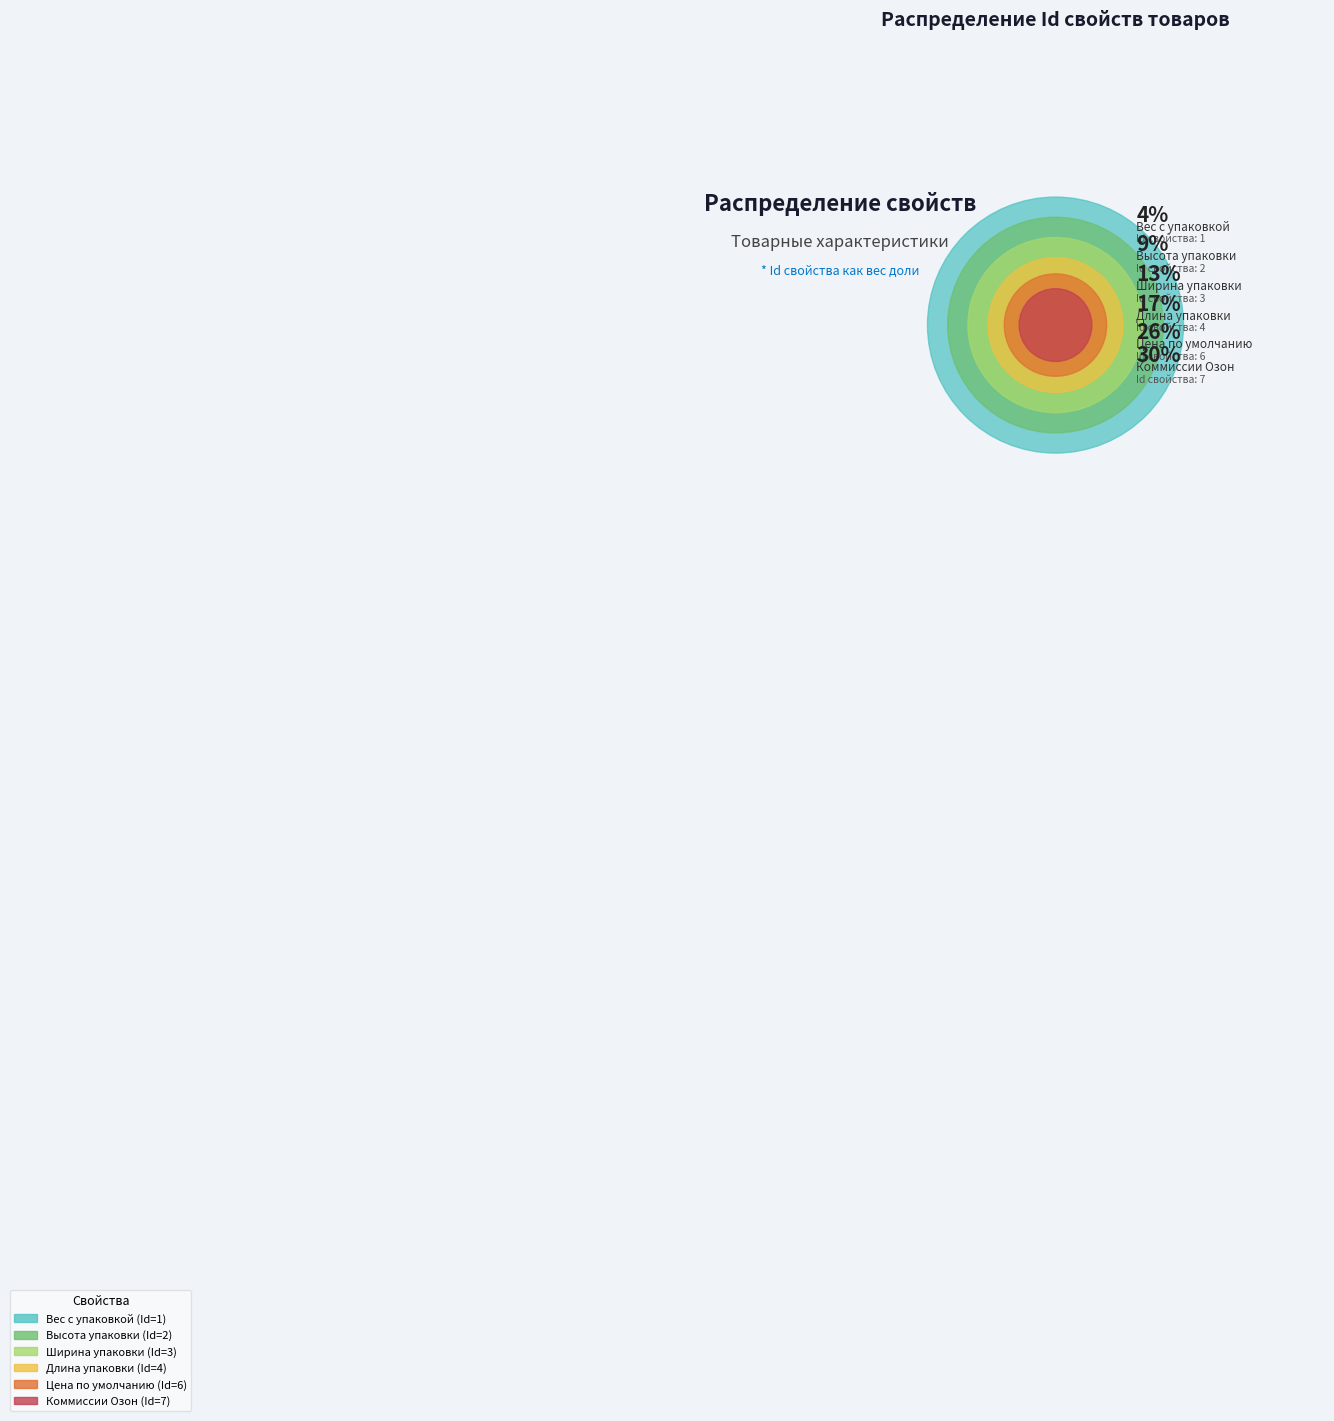

Is Вес с упаковкой the majority of the pie?

No